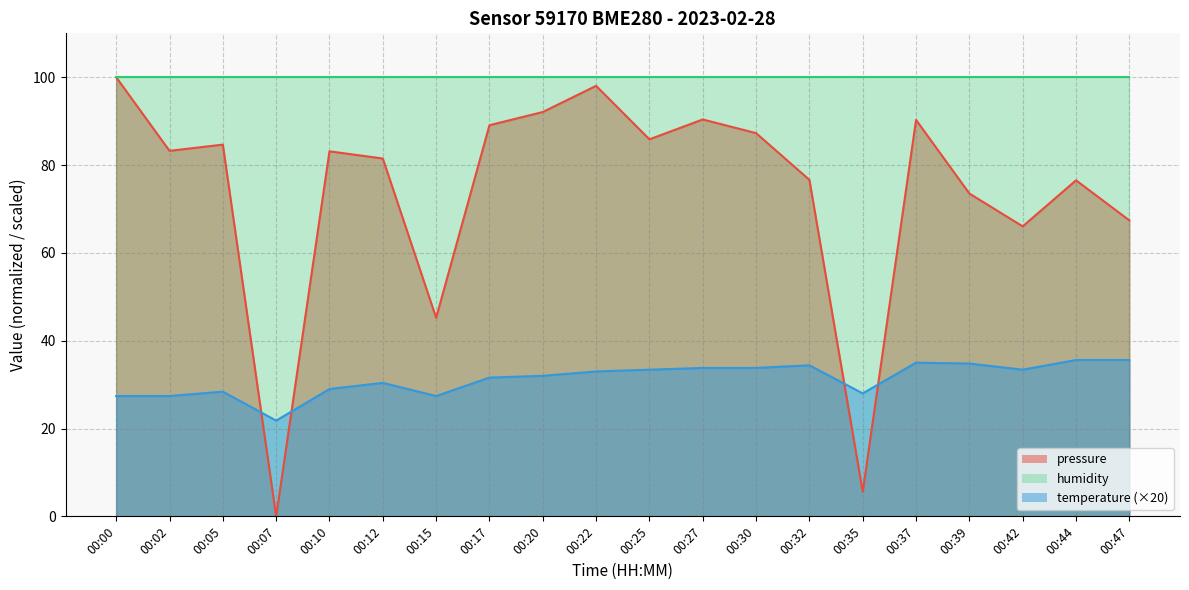

Is it true that temperature equals 33.4 at 00:42?

True